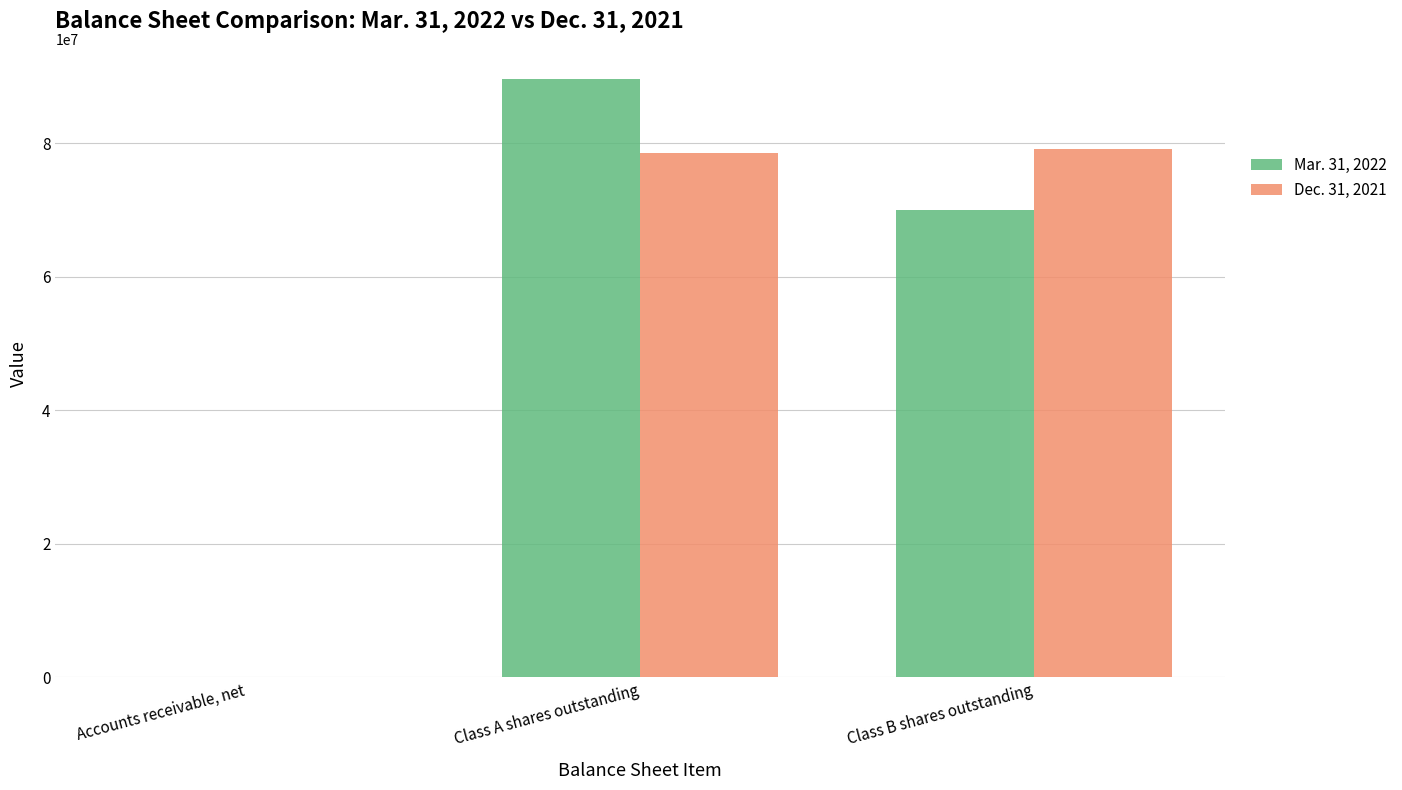

How many Mar. 31, 2022 values are between 677 and 89660186?

3